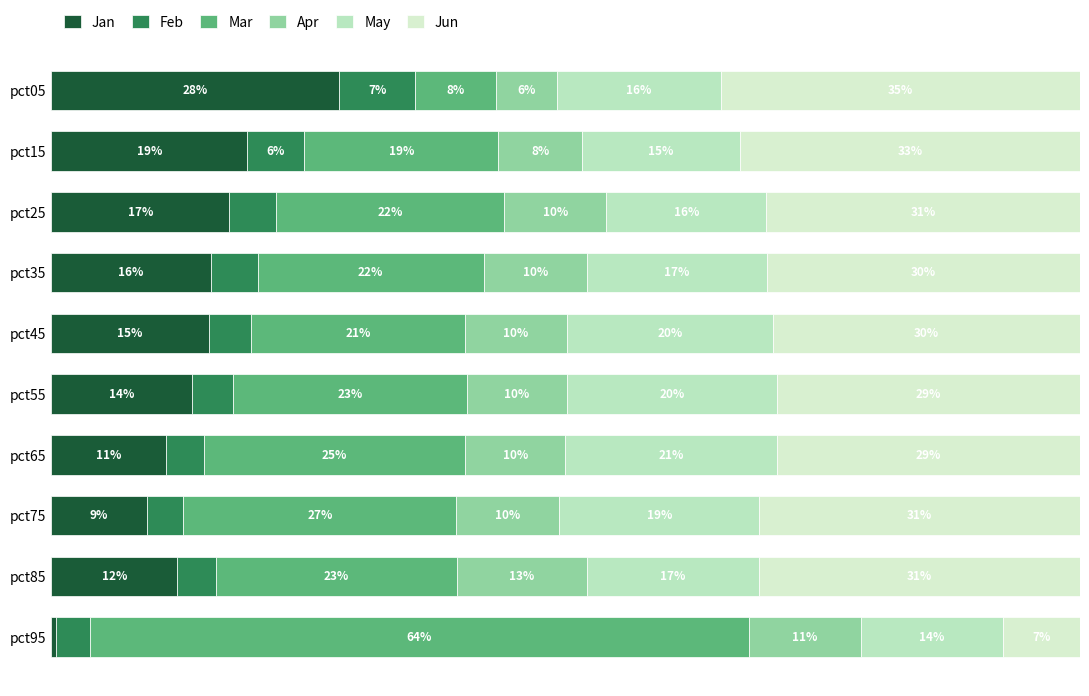

What is the difference between the maximum and second lowest values in the Mar series?

45.1